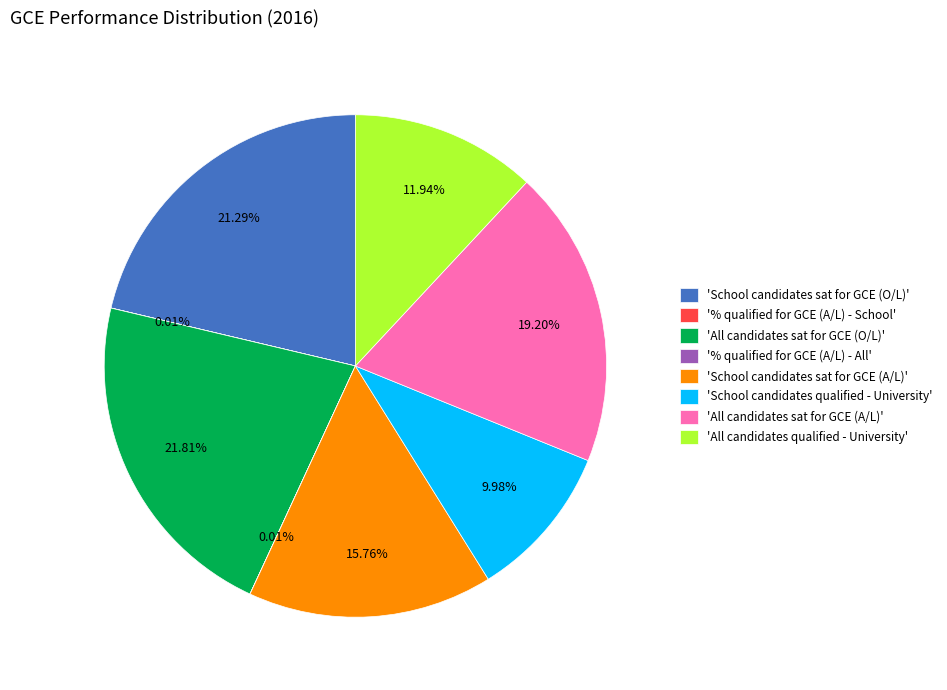

Is there a majority slice in this chart?

No